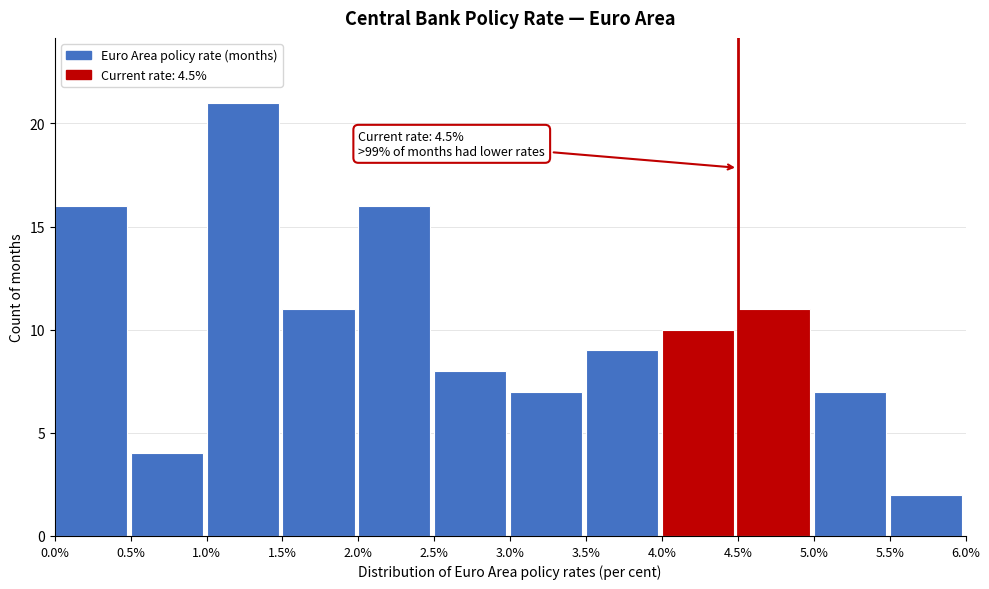

Which range on the x-axis has the tallest bar?

1.0% to 1.5%